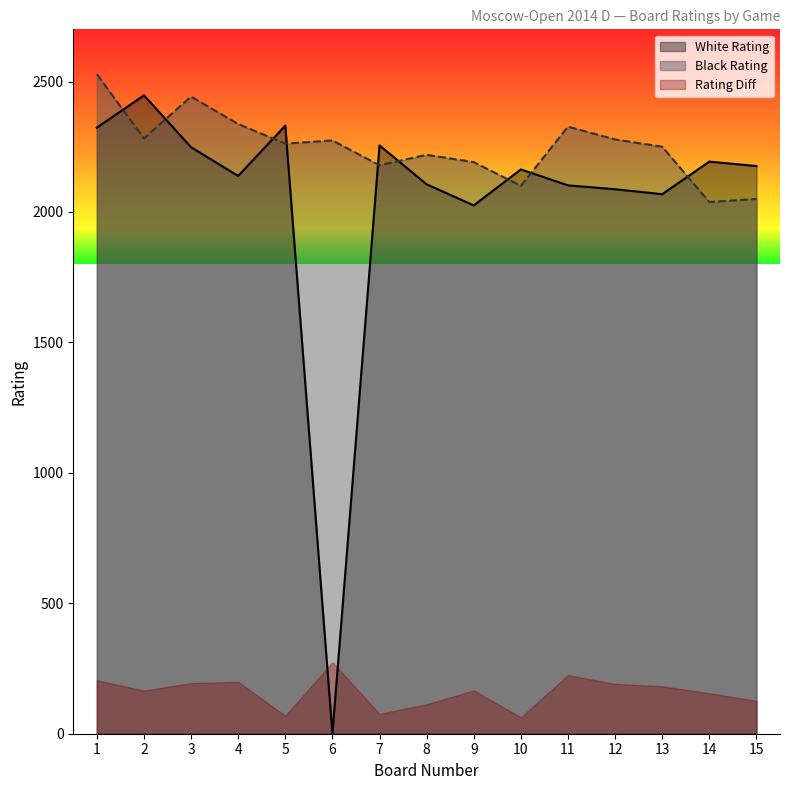

Read the White Rating value at 5.

2331